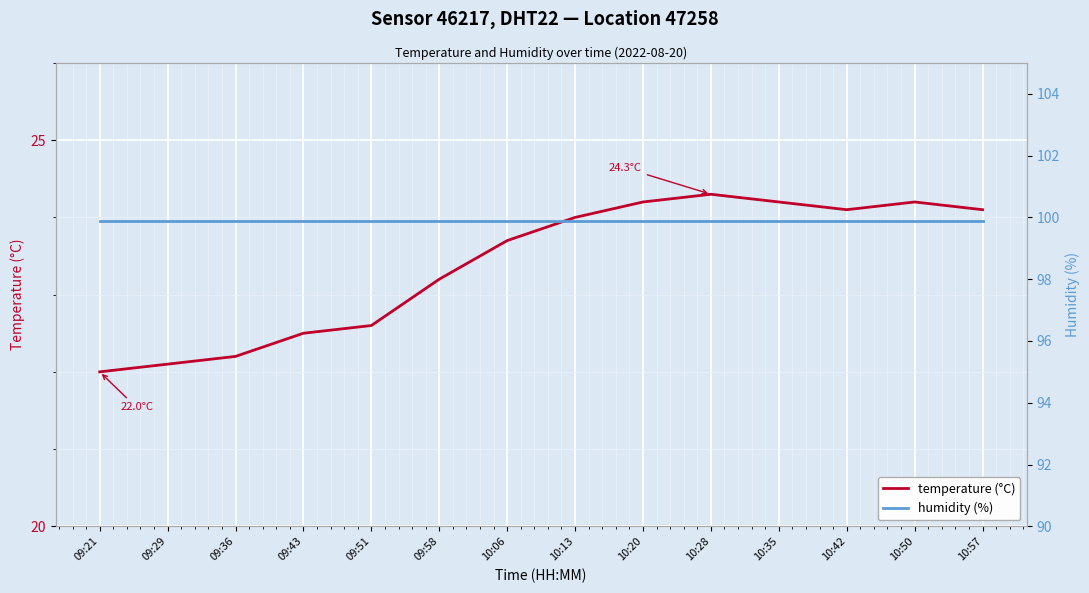

What is the value of the humidity (%) point at the 3rd from the left?

99.9